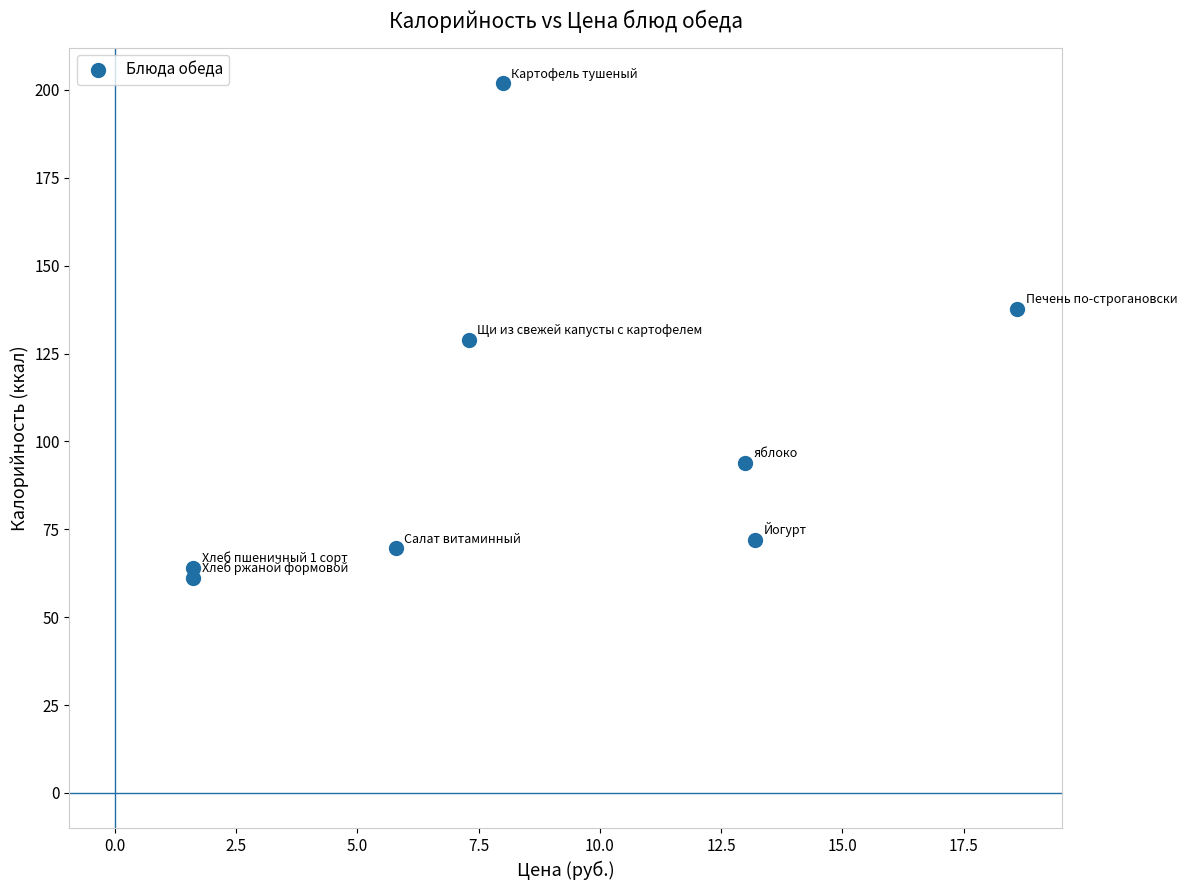

What is the range of X values (max minus min)?

17.0